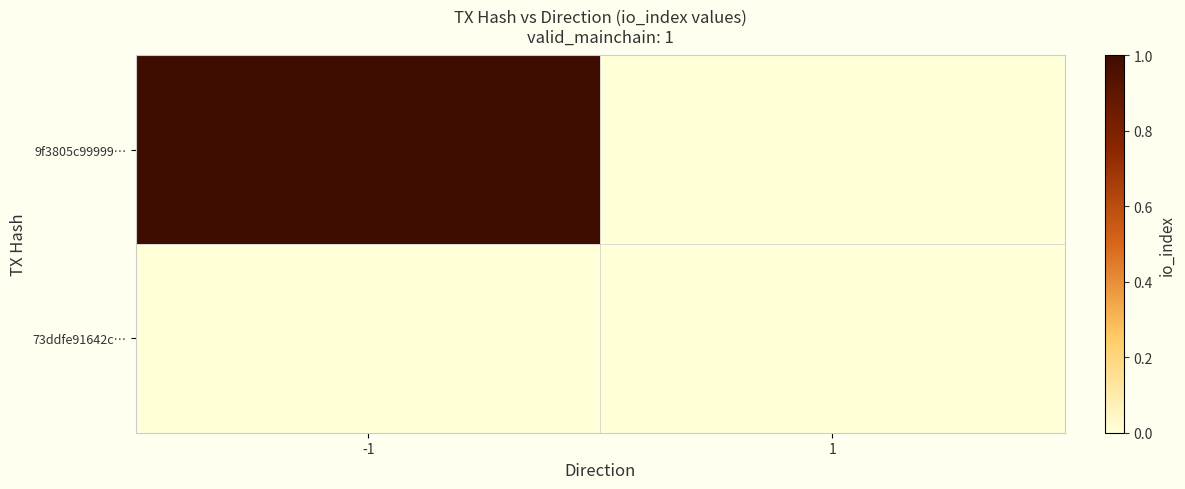

Which series changed the most between -1 and 1?

9f3805c99999…